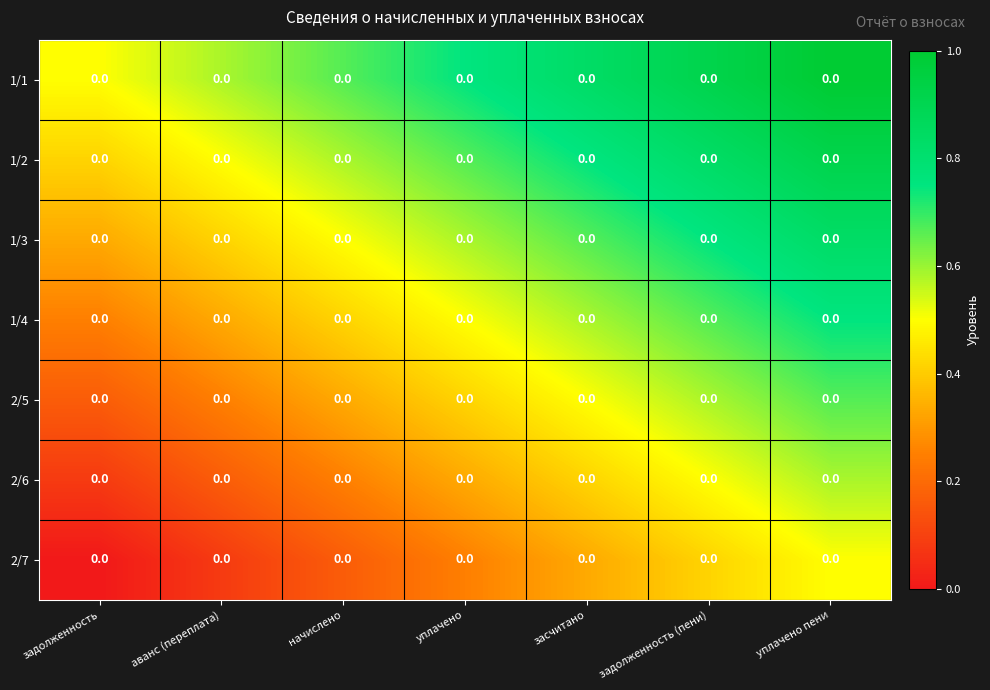

Which category has the lowest value across all series?

задолженность